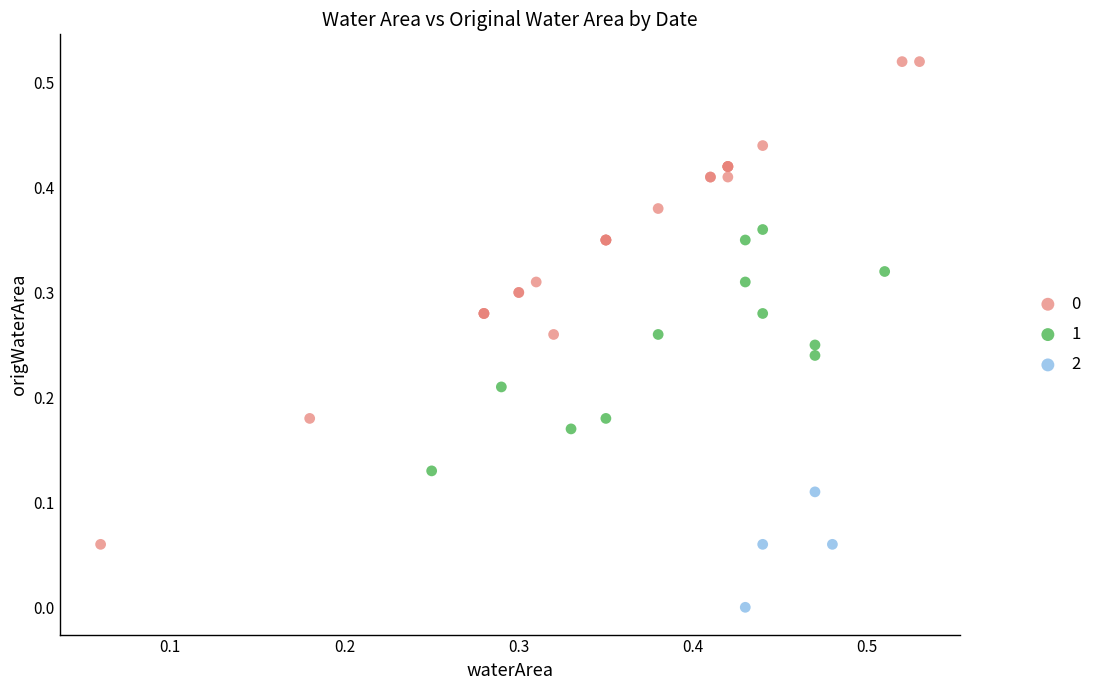

Which series has the widest spread of Y values?

0